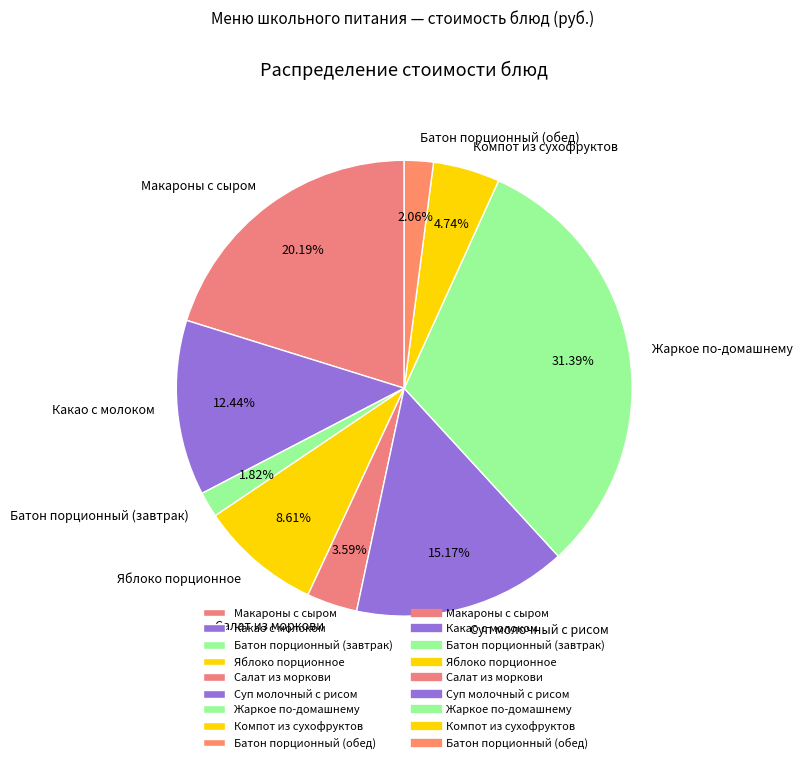

Between Яблоко порционное and Макароны с сыром, which is larger?

Макароны с сыром